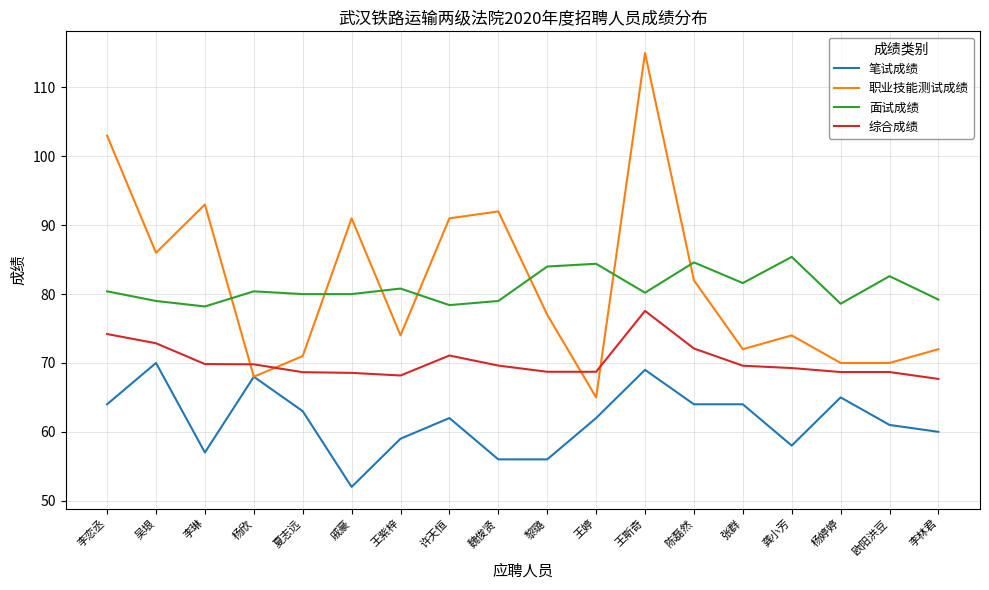

At which label is 综合成绩 closest to 72?

陈磊然